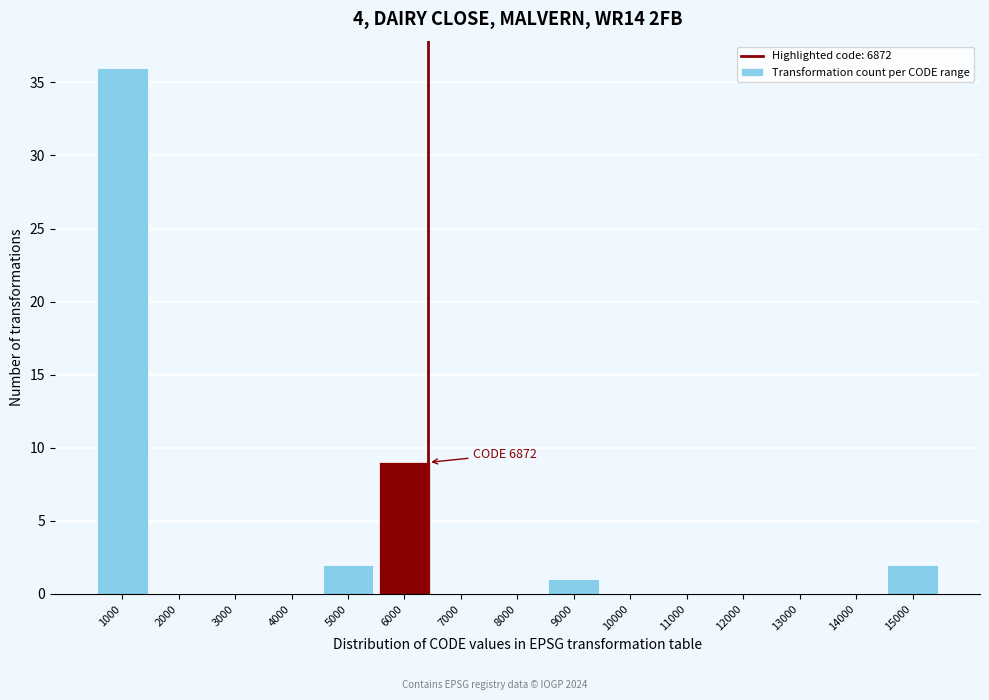

Reading right to left, list all the values displayed in this chart.

15000=2	14000=0	13000=0	12000=0	11000=0	10000=0	9000=1	8000=0	7000=0	6000=9	5000=2	4000=0	3000=0	2000=0	1000=36